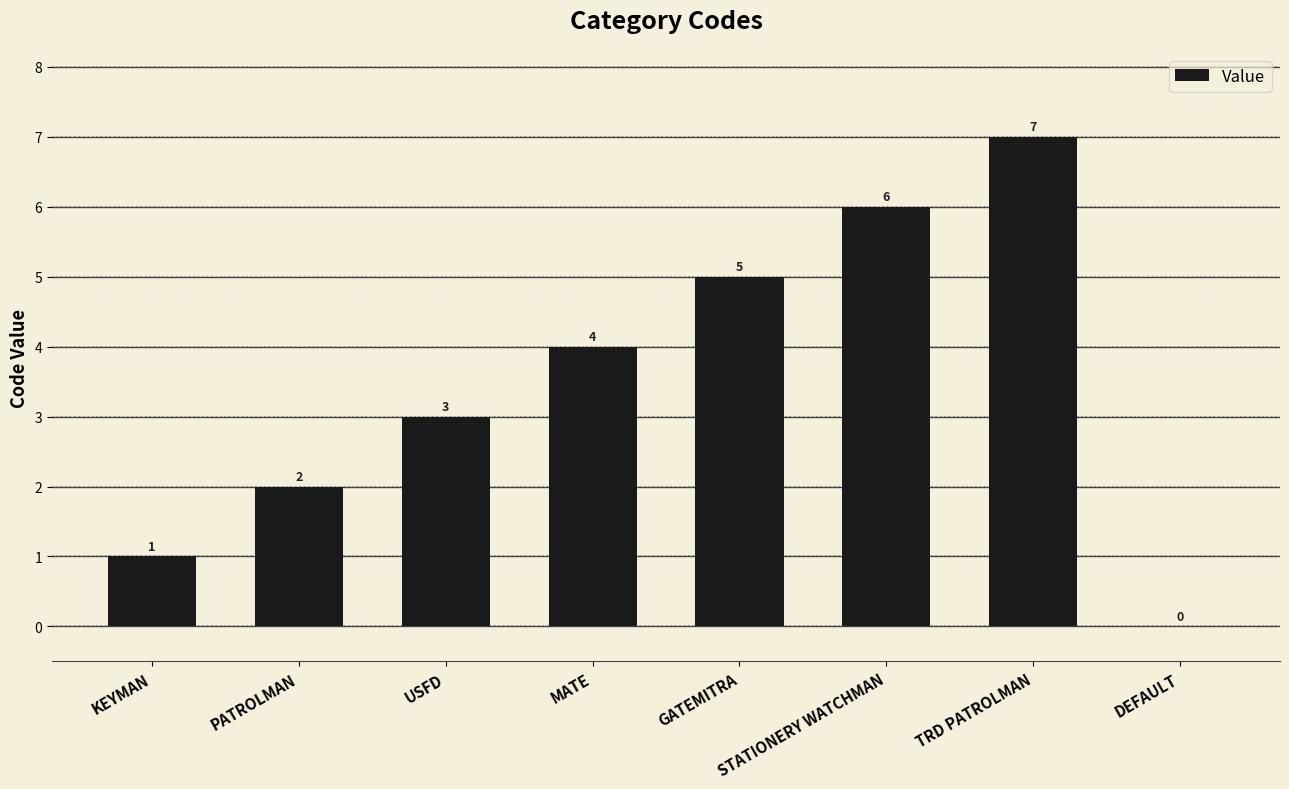

What is the sum of the values at DEFAULT and STATIONERY WATCHMAN?

6